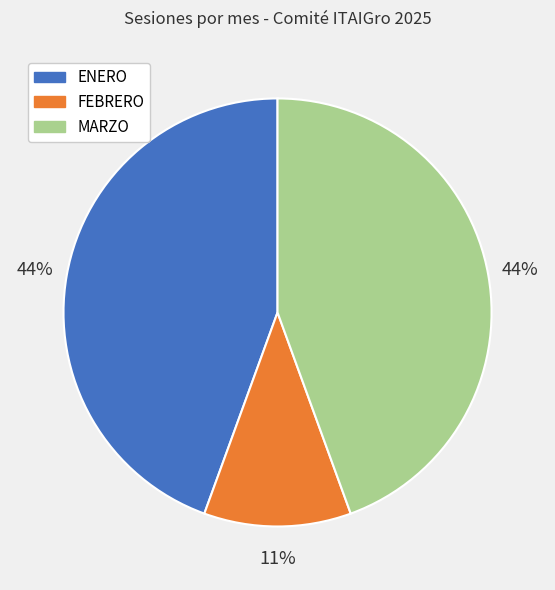

What percentage is the ENERO slice, to the nearest percent?

44%